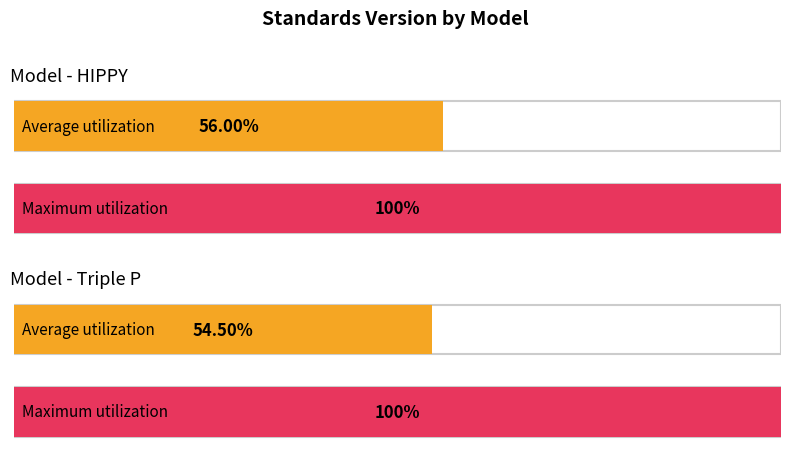

Rank the categories by Max Standards Version value from highest to lowest.

Home Instruction for Parents of Preschool Youngsters (HIPPY), Triple P - Positive Parenting Program